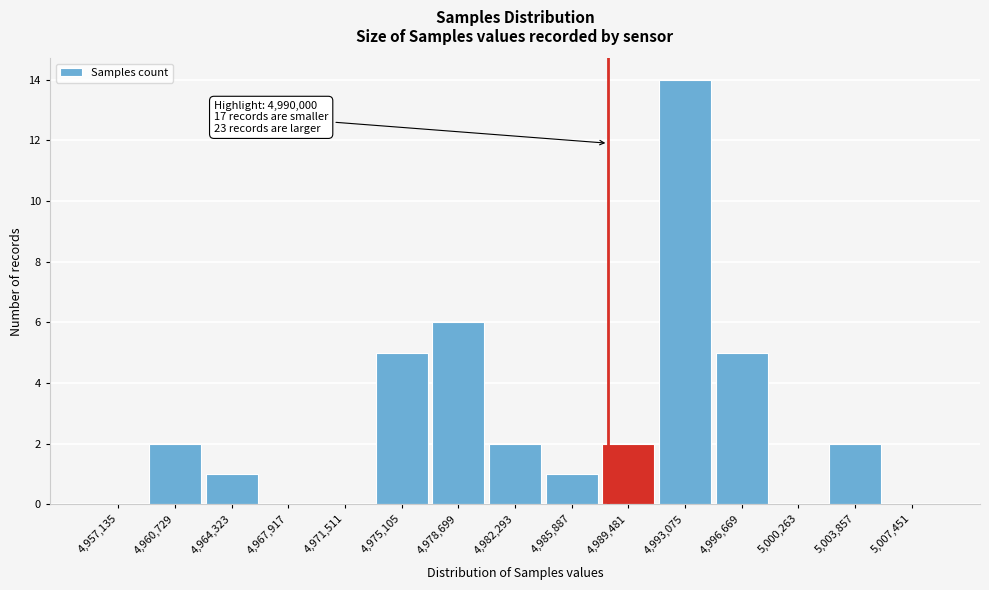

Reading left to right, list all the values displayed in this chart.

4,957,135=0	4,960,729=2	4,964,323=1	4,967,917=0	4,971,511=0	4,975,105=5	4,978,699=6	4,982,293=2	4,985,887=1	4,989,481=2	4,993,075=14	4,996,669=5	5,000,263=0	5,003,857=2	5,007,451=0